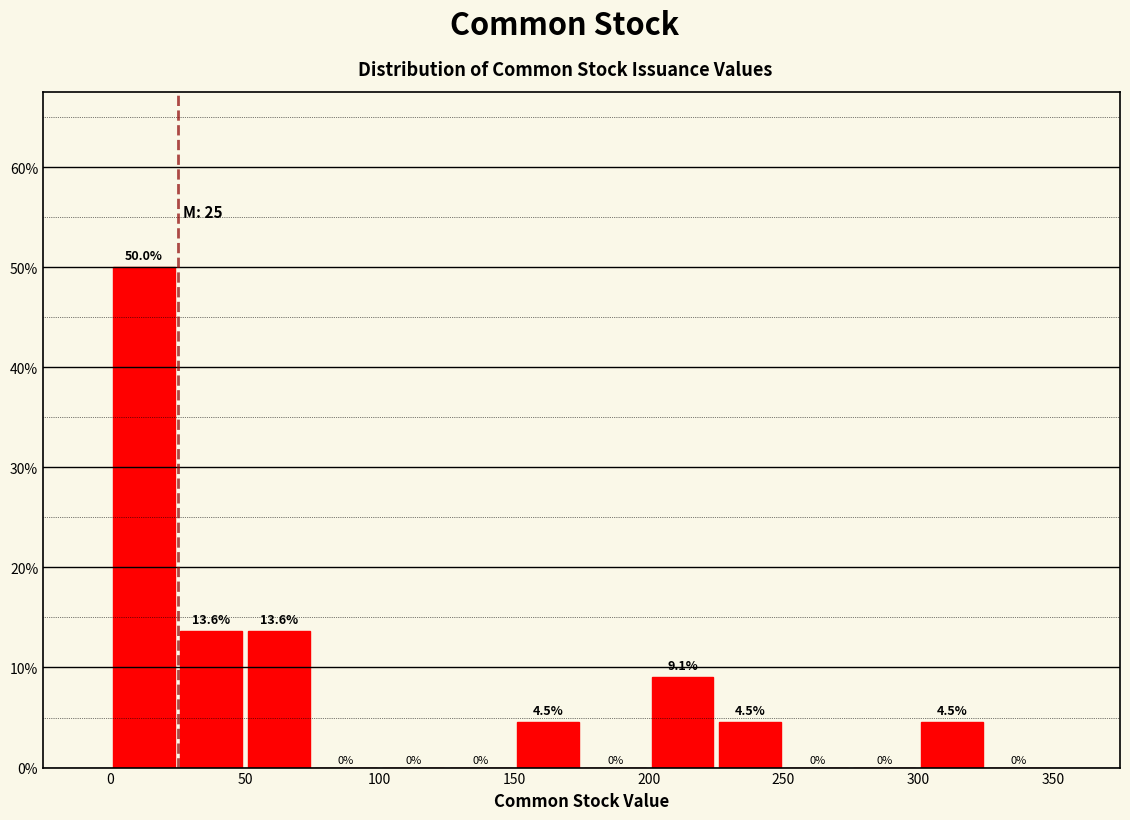

Reading left to right, list every bar in this chart as the range it spans on the x-axis followed by its height.

0 to 25: 50.0
25 to 50: 13.6
50 to 75: 13.6
75 to 100: 0.0
100 to 125: 0.0
125 to 150: 0.0
150 to 175: 4.5
175 to 200: 0.0
200 to 225: 9.1
225 to 250: 4.5
250 to 275: 0.0
275 to 300: 0.0
300 to 325: 4.5
325 to 350: 0.0